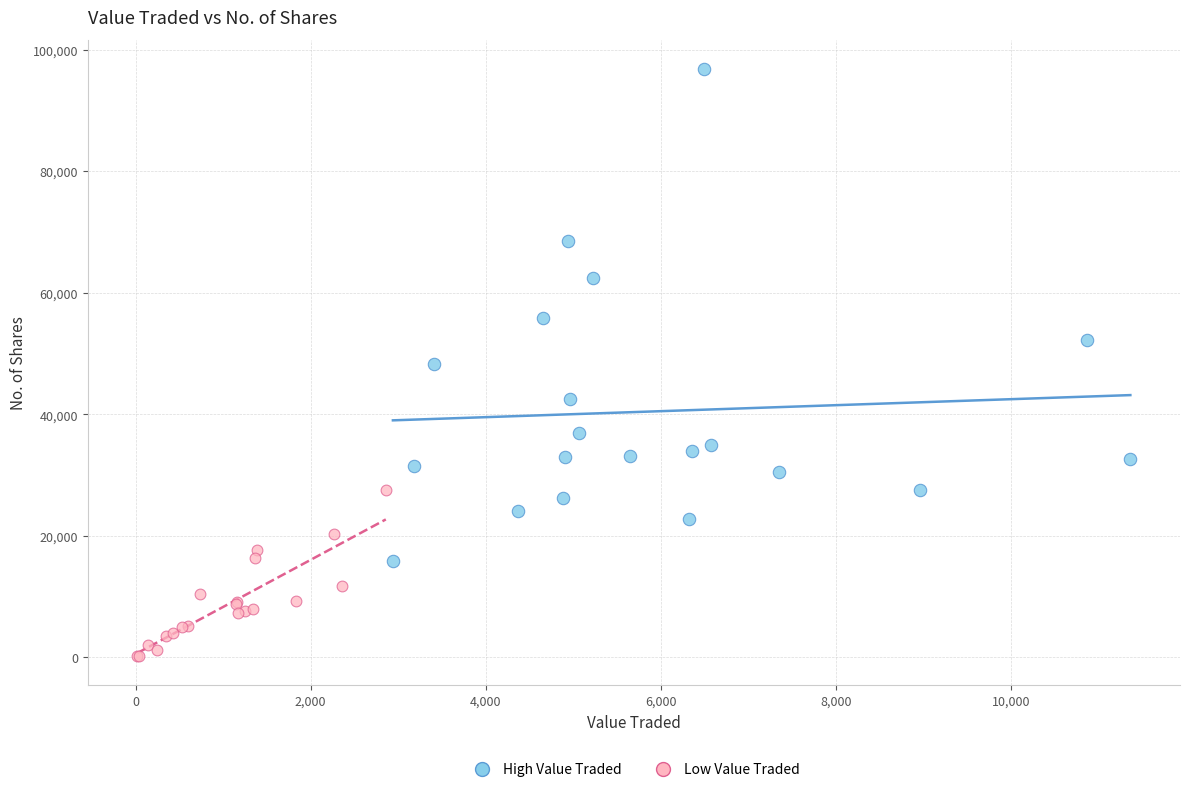

Which series has the largest Y range (max minus min)?

High Value Traded